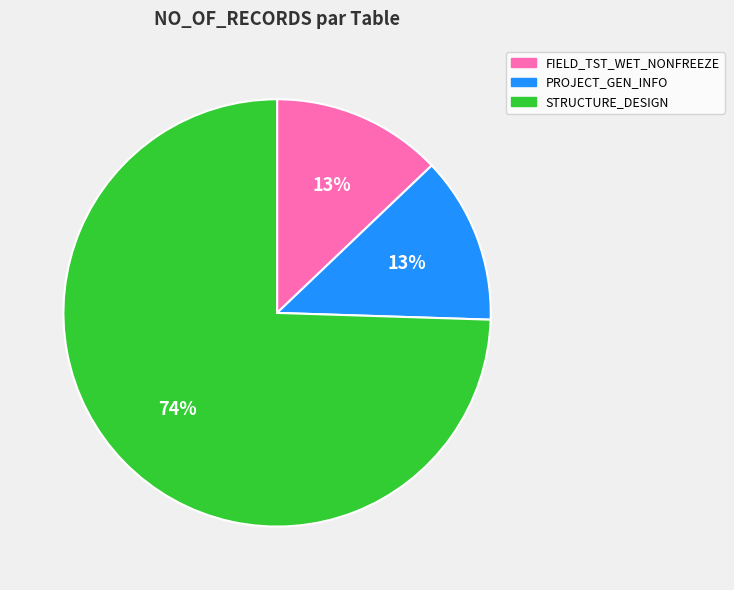

How many slices are in this pie chart?

3